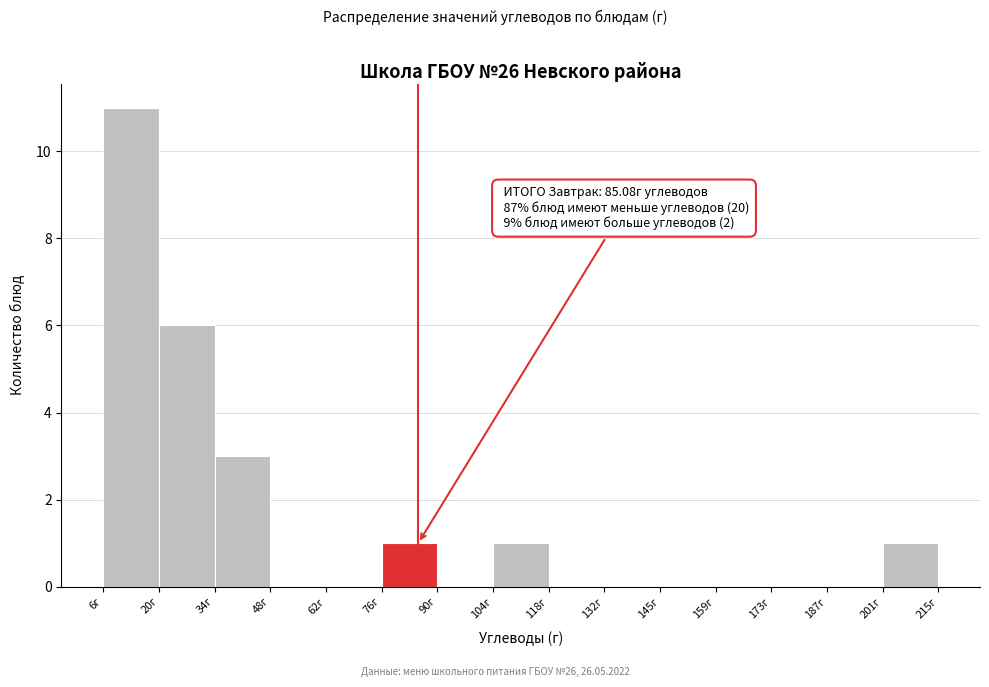

Which range on the x-axis has the tallest bar?

6 to 20